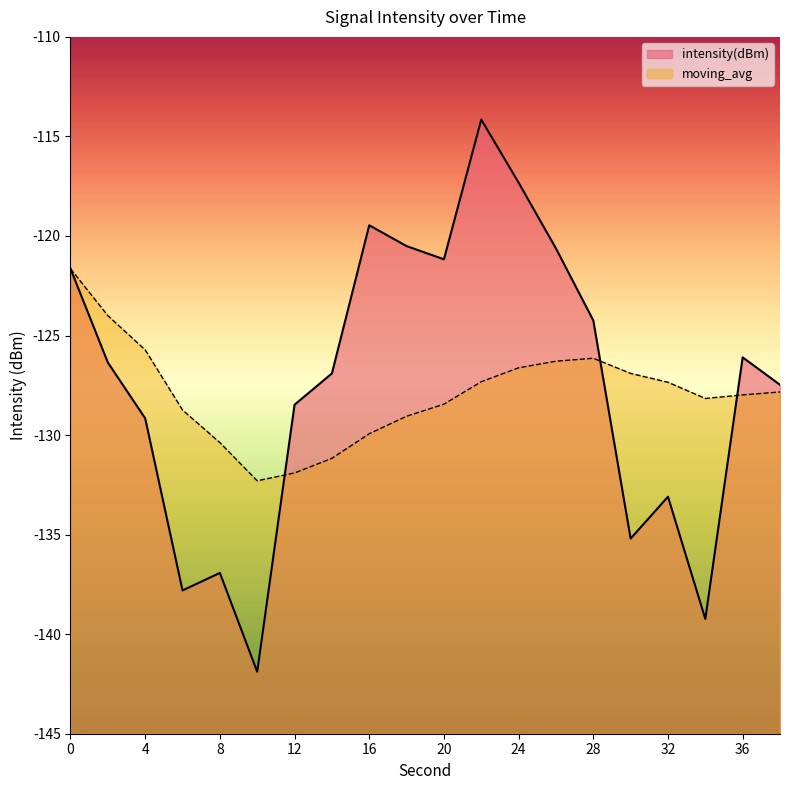

Reading right to left, list all the values displayed in this chart.

intensity(dBm): 38=-127.5	36=-126.1	34=-139.2	32=-133.1	30=-135.2	28=-124.2	26=-120.6	24=-117.3	22=-114.2	20=-121.2	18=-120.5	16=-119.5	14=-126.9	12=-128.5	10=-141.9	8=-136.9	6=-137.8	4=-129.2	2=-126.4	0=-121.6
moving_avg: 38=-127.8	36=-128.0	34=-128.2	32=-127.3	30=-126.9	28=-126.1	26=-126.3	24=-126.6	22=-127.3	20=-128.4	18=-129.1	16=-129.9	14=-131.2	12=-131.9	10=-132.3	8=-130.4	6=-128.7	4=-125.7	2=-124.0	0=-121.6